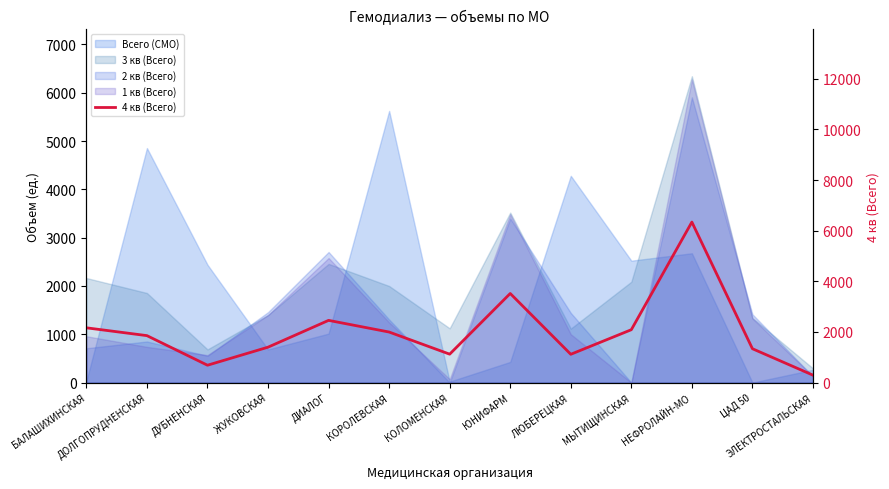

How many data points are less than 1855?

6